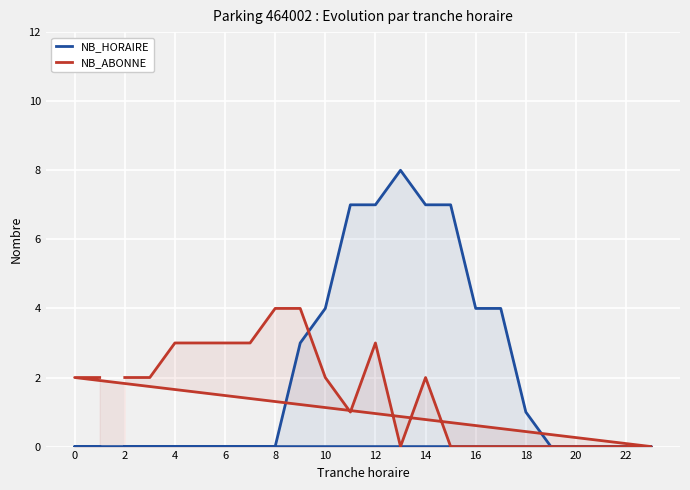

What is the difference between the maximum and minimum values in the NB_HORAIRE series?

8